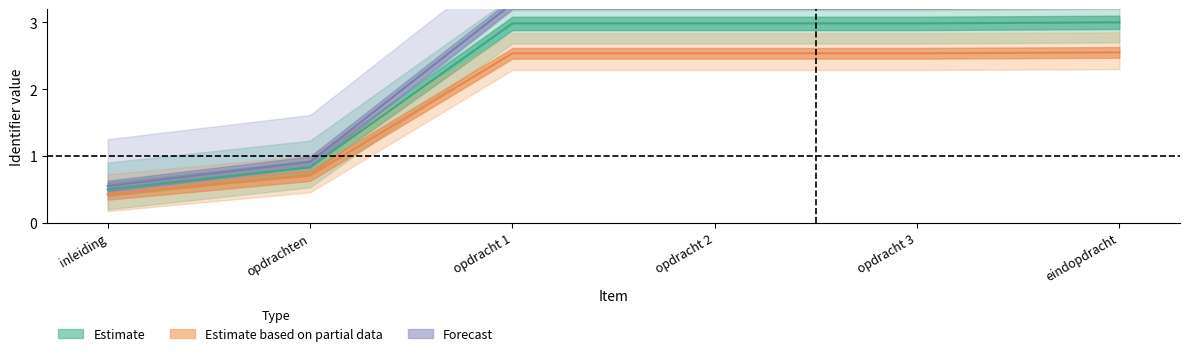

What is the label of the 6th point from the left?

eindopdracht